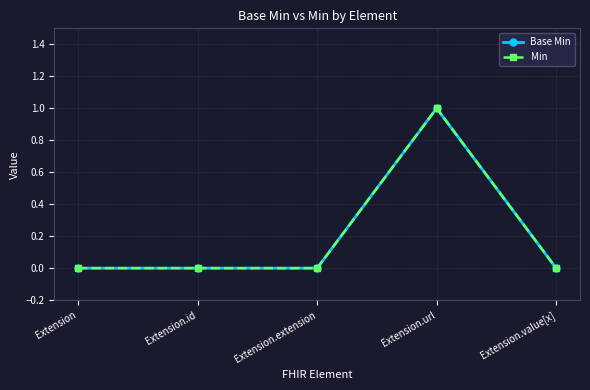

Is this an area chart (filled region under the line)?

No